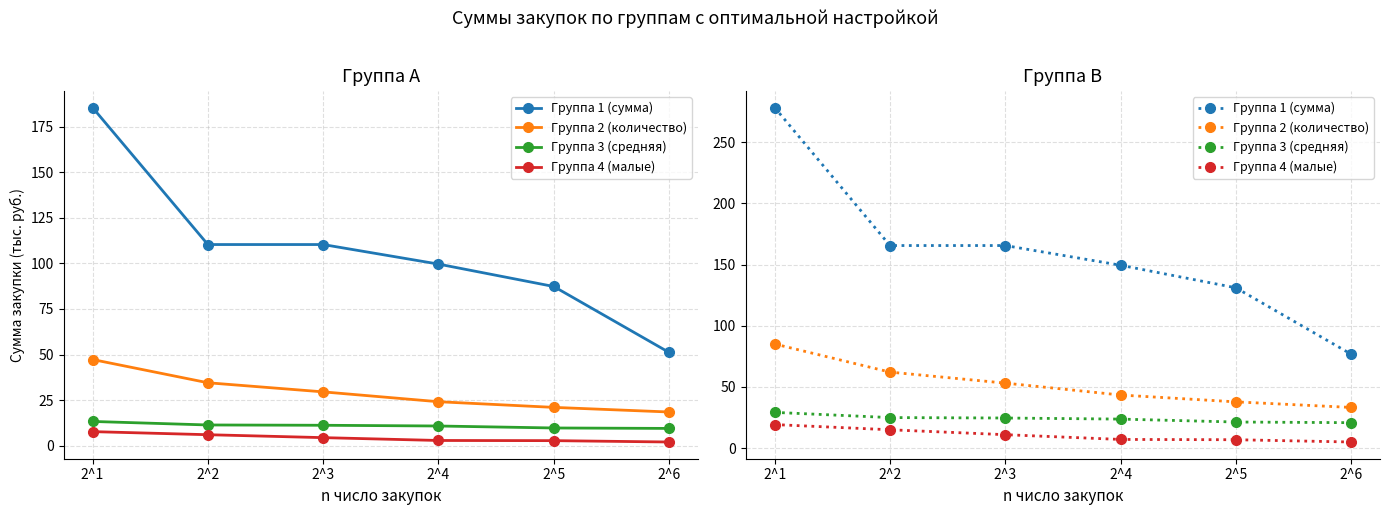

What is the maximum value for Группа 4 (малые)?

19.2